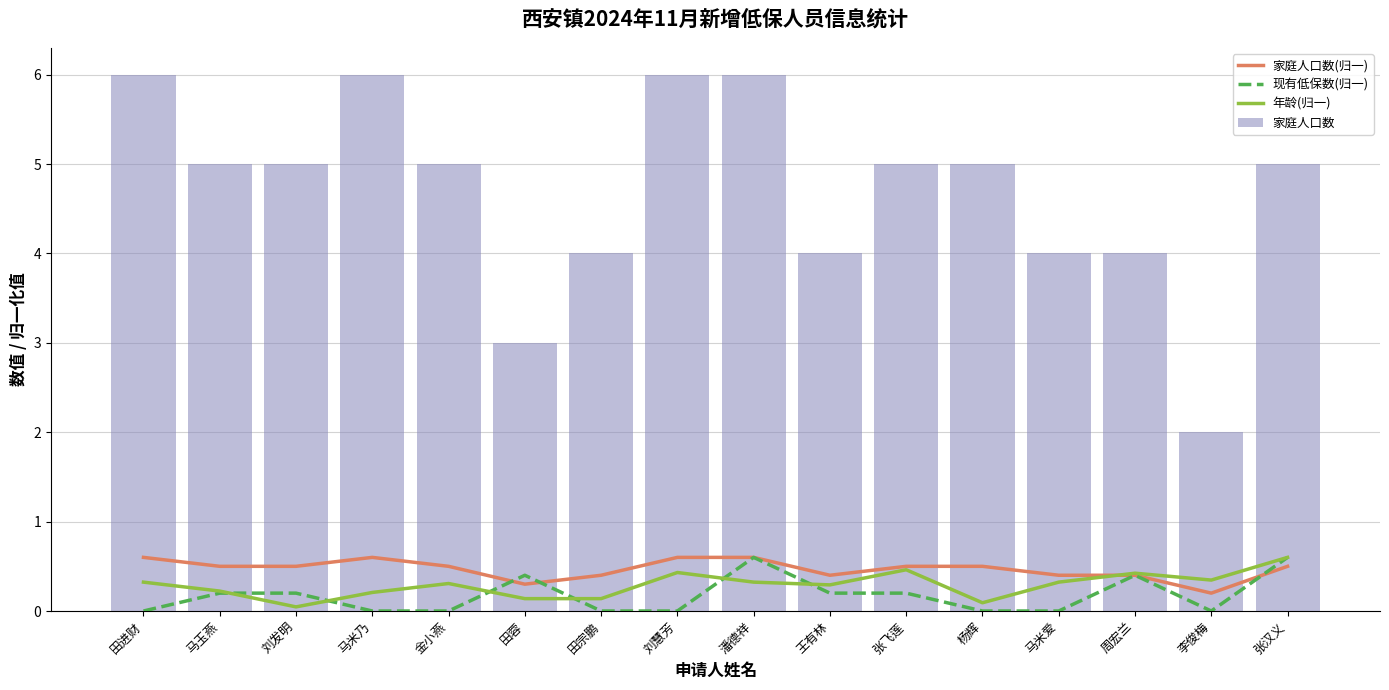

What is the maximum value shown in the chart?

6.0